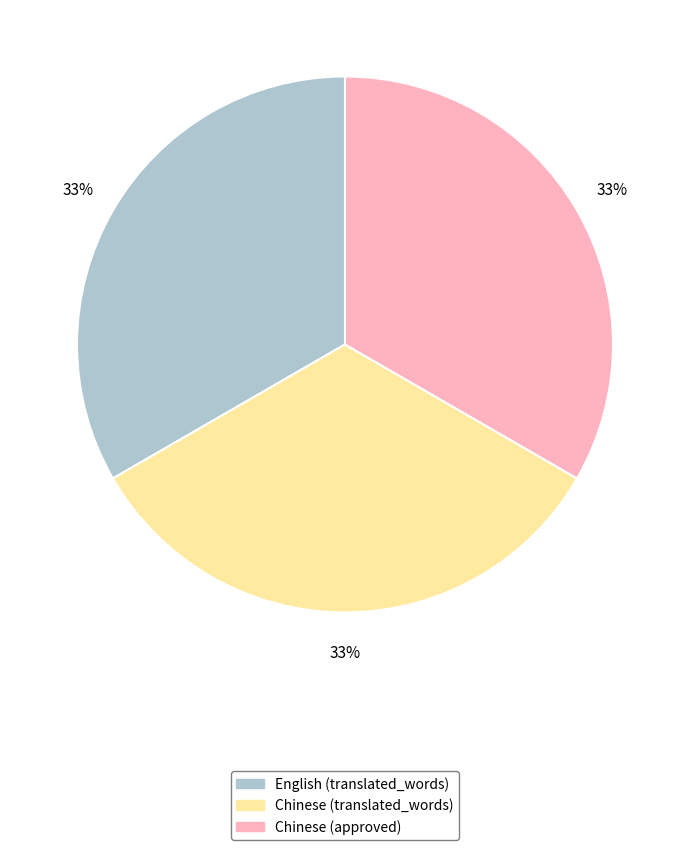

How many segments does this pie chart have?

3